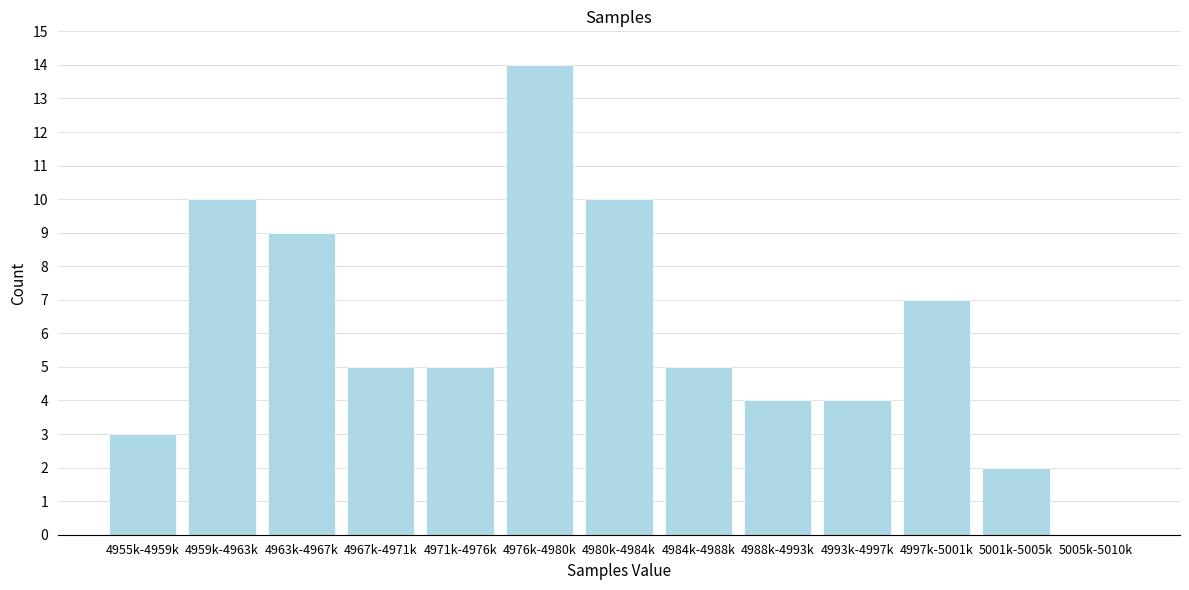

Reading left to right, transcribe all the data shown in this chart.

4955k-4959k=3	4959k-4963k=10	4963k-4967k=9	4967k-4971k=5	4971k-4976k=5	4976k-4980k=14	4980k-4984k=10	4984k-4988k=5	4988k-4993k=4	4993k-4997k=4	4997k-5001k=7	5001k-5005k=2	5005k-5010k=0